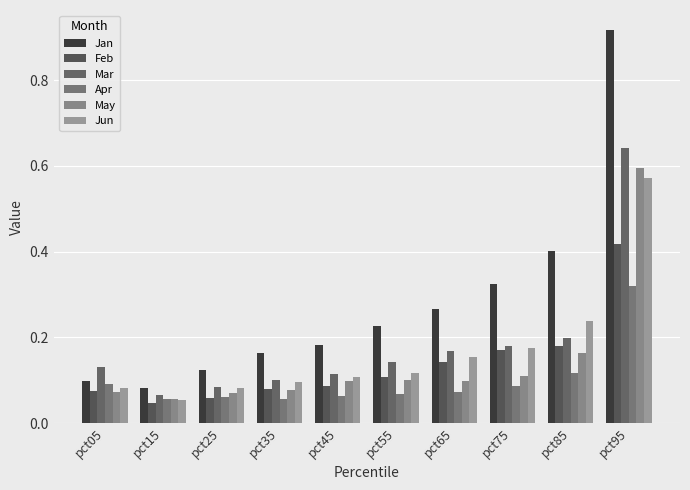

At which label is Mar closest to 0?

pct15